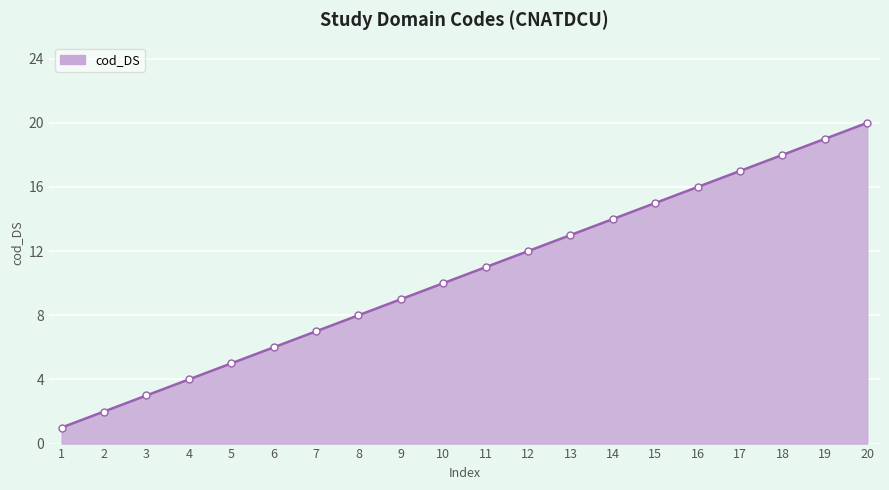

What is the difference between the maximum and minimum values?

19